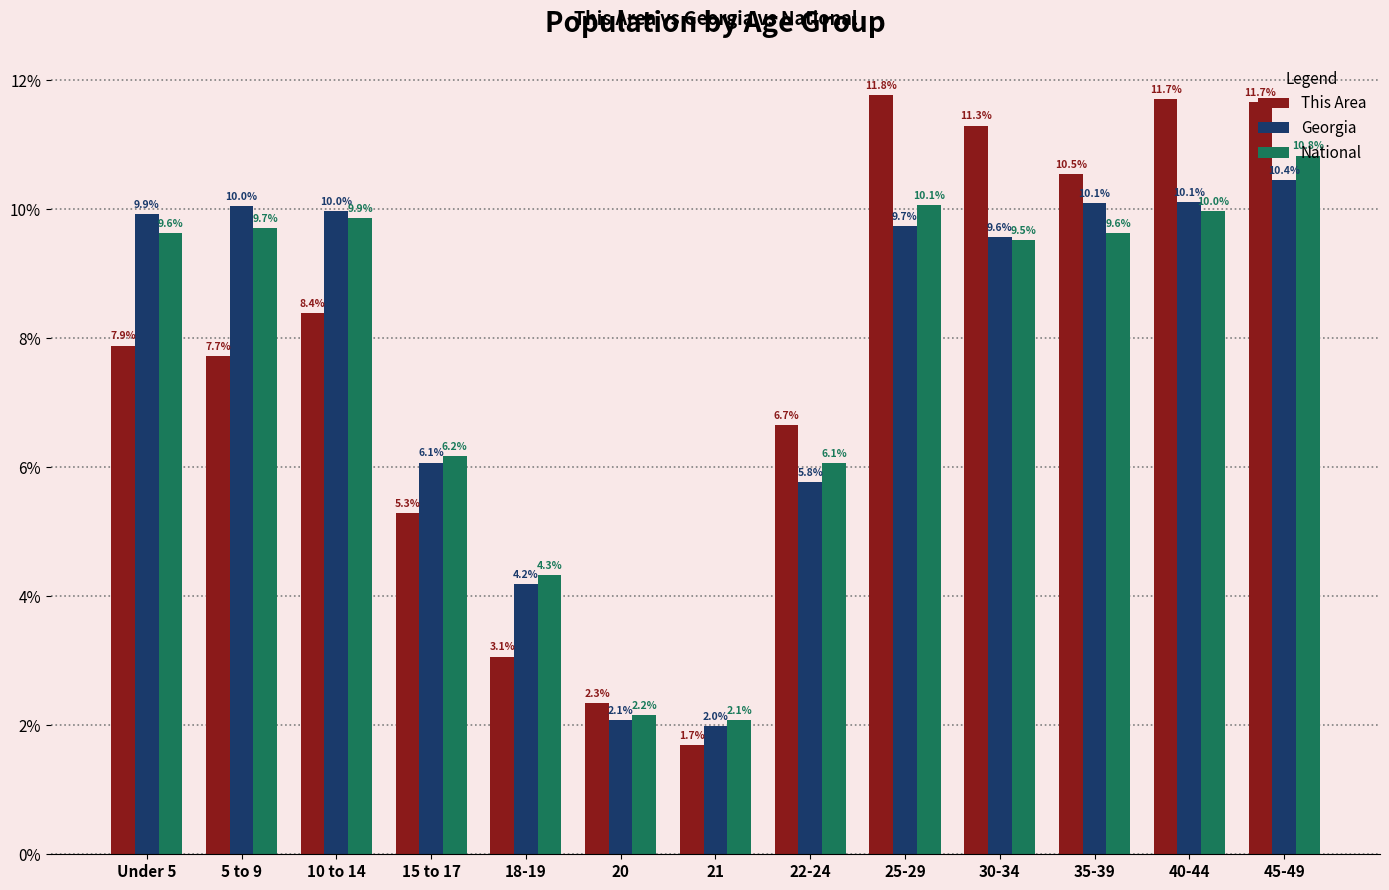

Is it true that National equals 15.9 at 10 to 14?

False